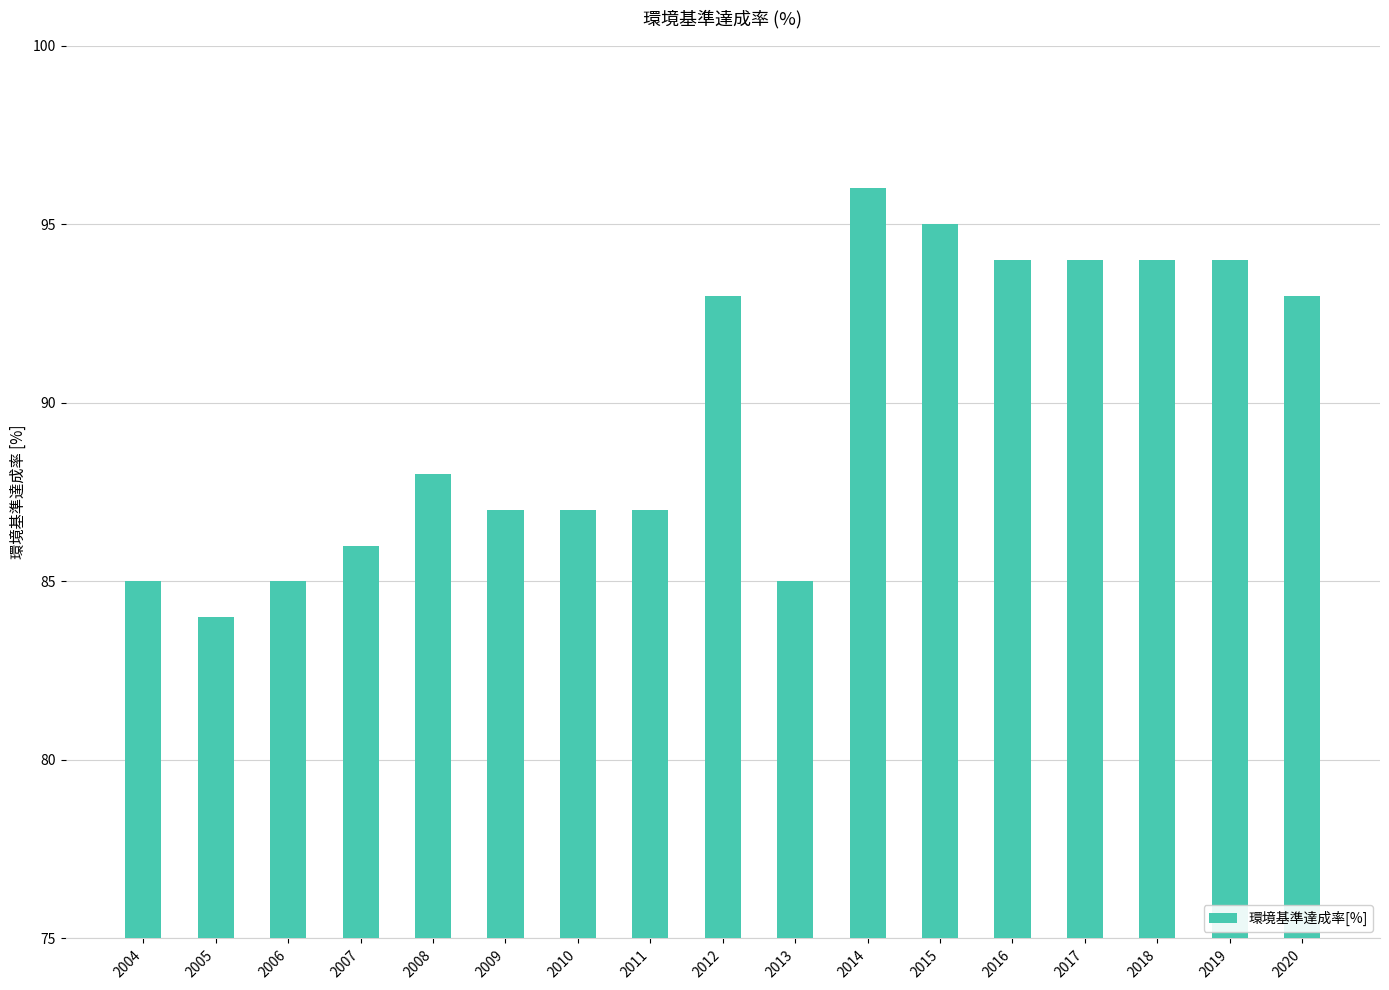

What is the value of the 10th bar from the left?

85